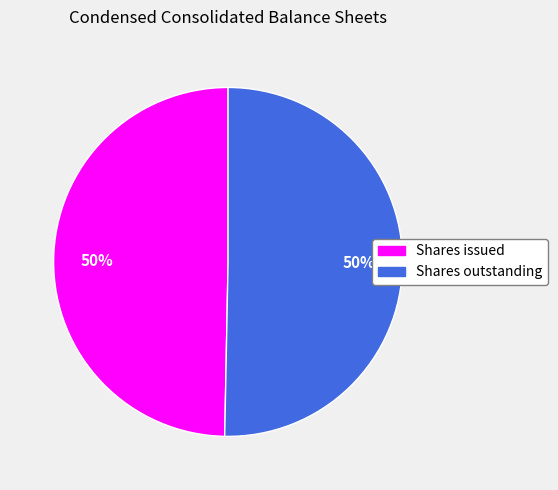

Is the sum of Shares issued and Shares outstanding greater than half?

Yes